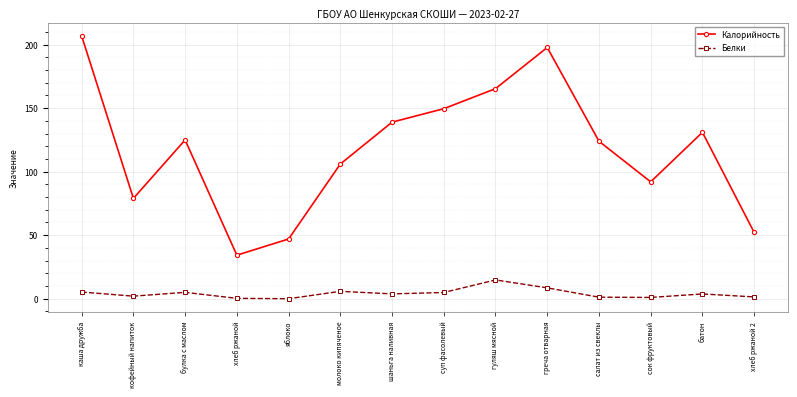

How many lines are shown in the chart?

2